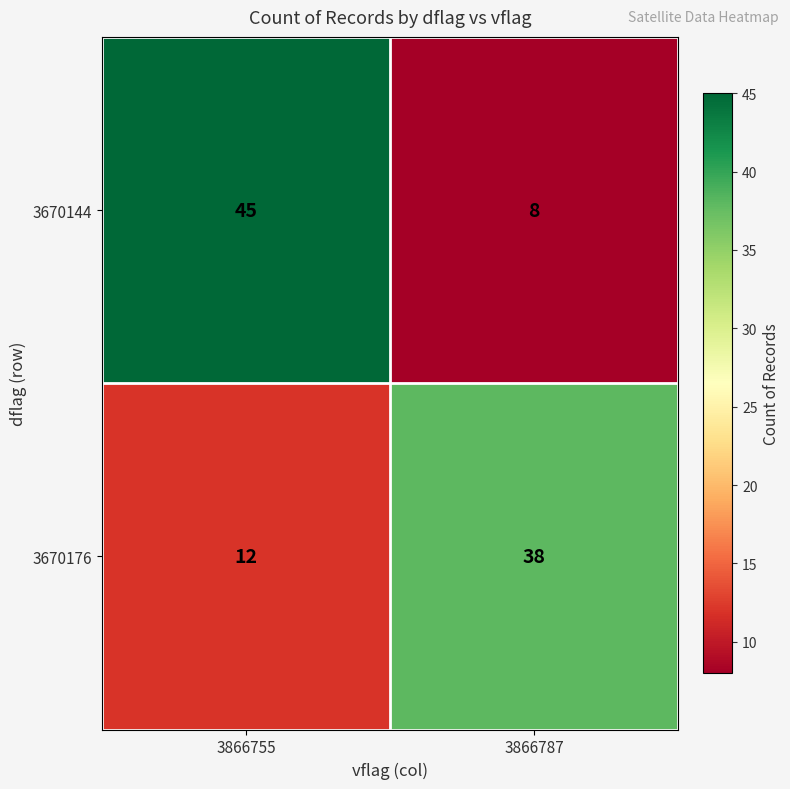

List the series in order of their overall mean, highest first.

3670144, 3670176